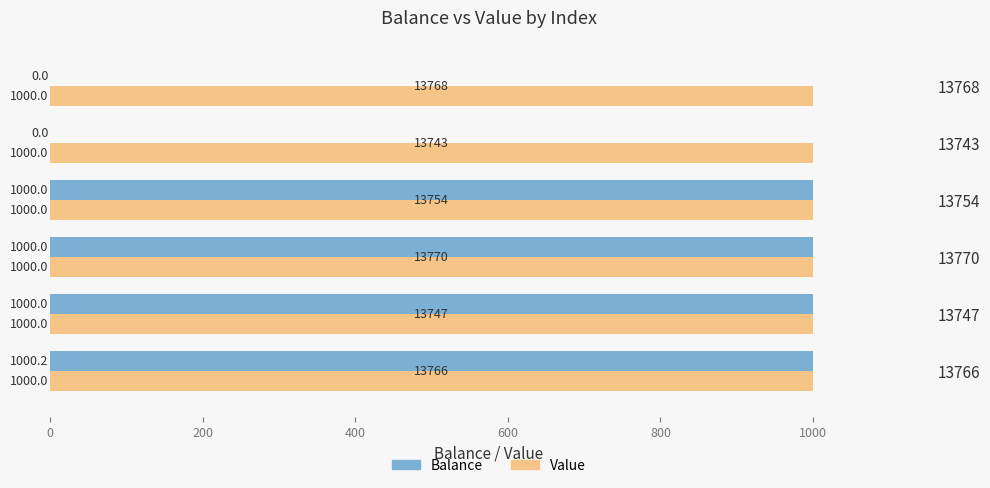

What is the sum of the Value values at 13754 and 13770?

2000.0